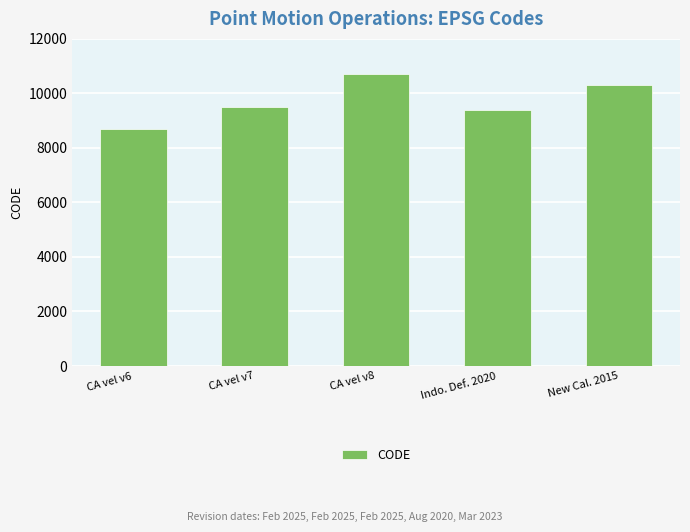

Are the bars grouped side by side (vs. stacked)?

No